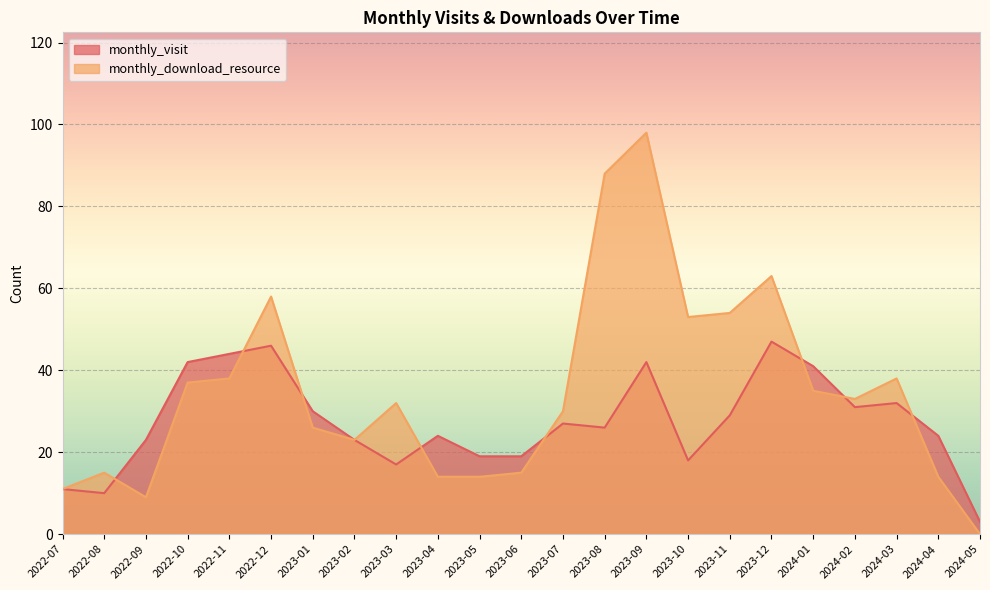

The value of monthly_download_resource at 2022-12 is 58. True or false?

True